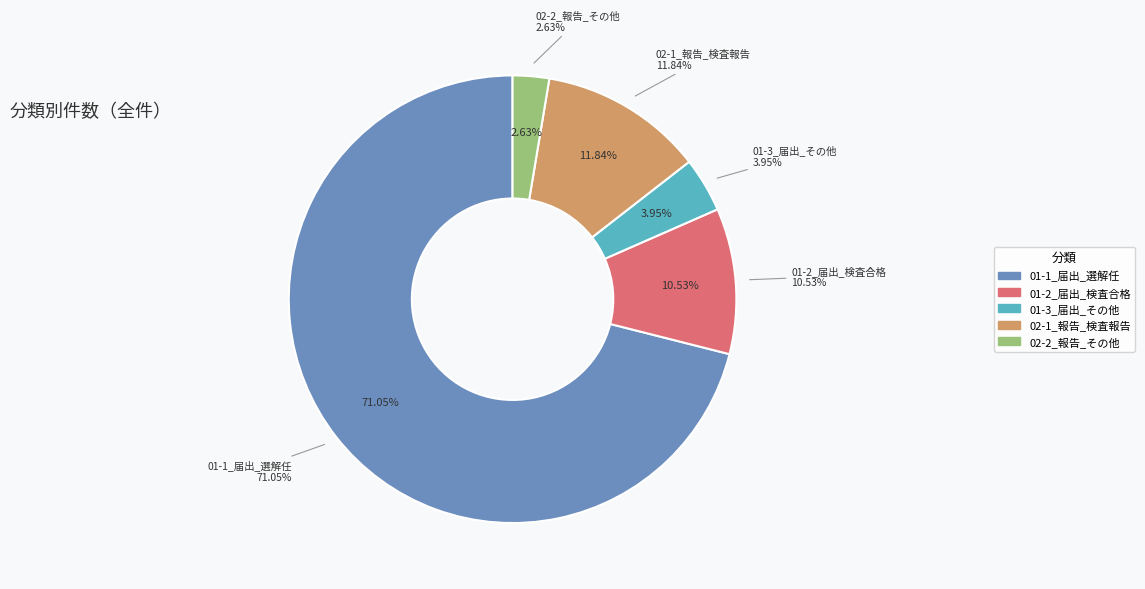

Which category accounts for the majority?

01-1_届出_選解任